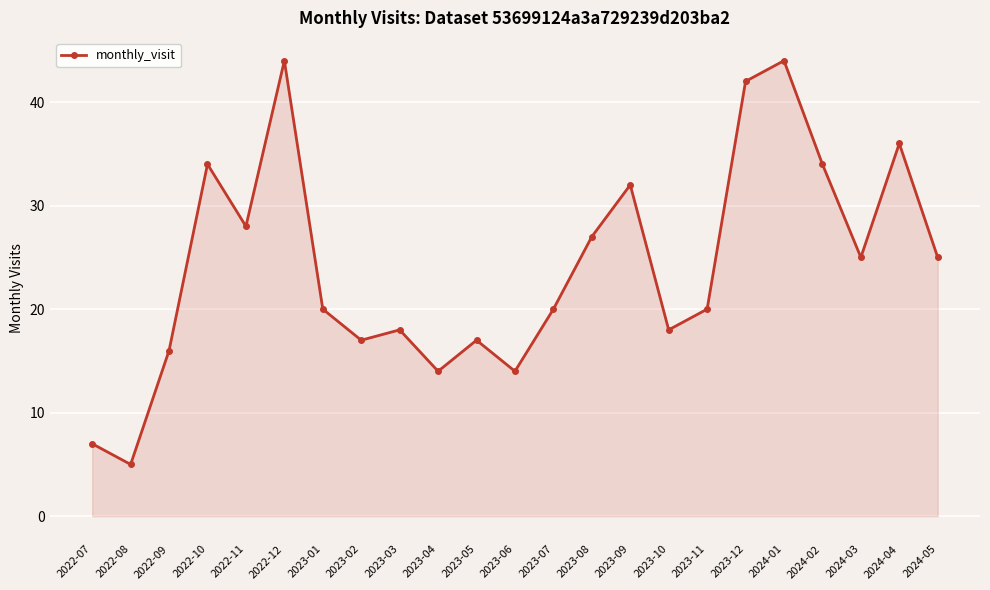

Where is the first local maximum?

2022-10